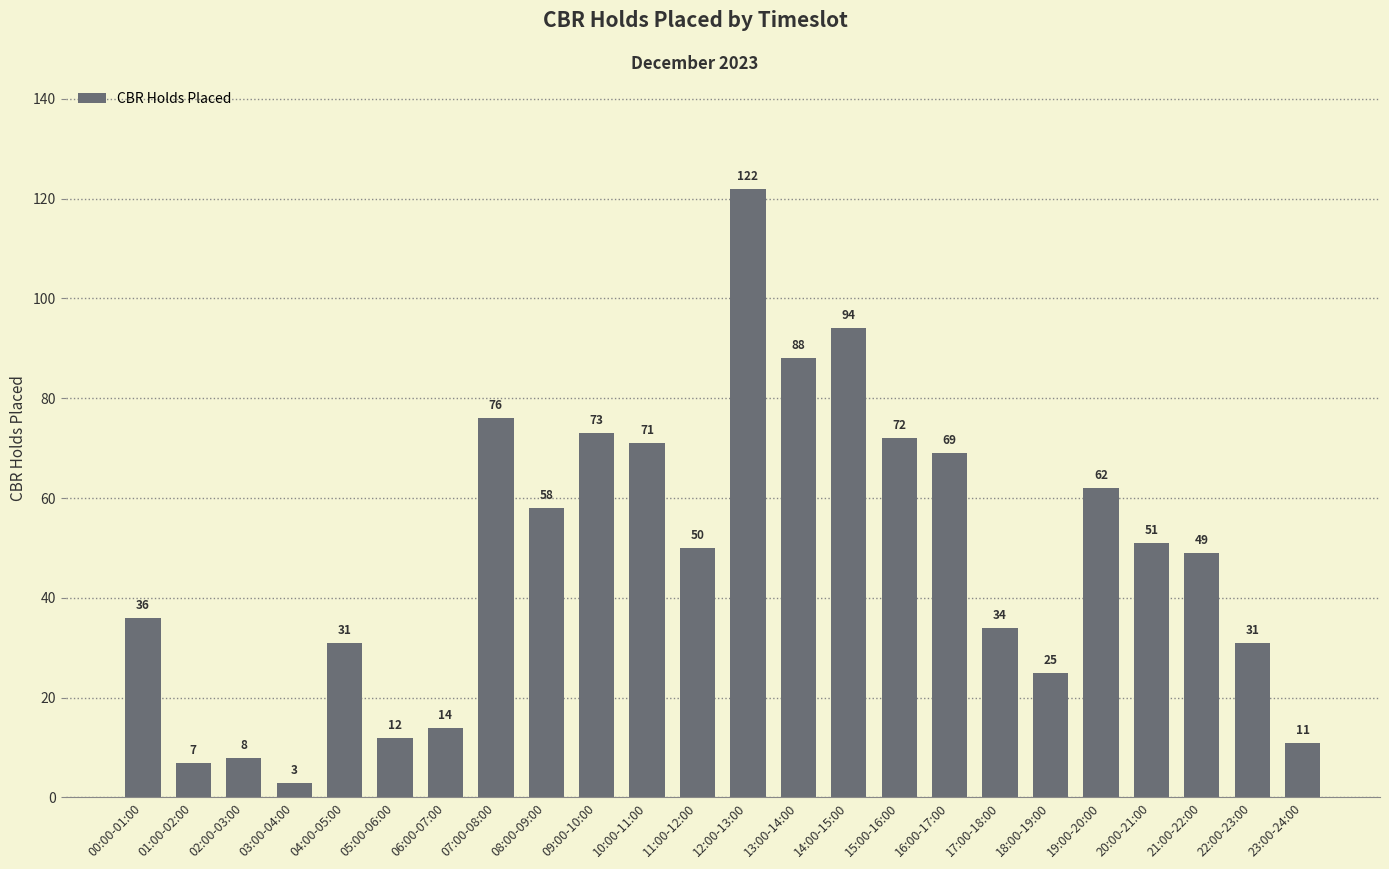

Reading left to right, what are all the values shown in this chart?

36	7	8	3	31	12	14	76	58	73	71	50	122	88	94	72	69	34	25	62	51	49	31	11